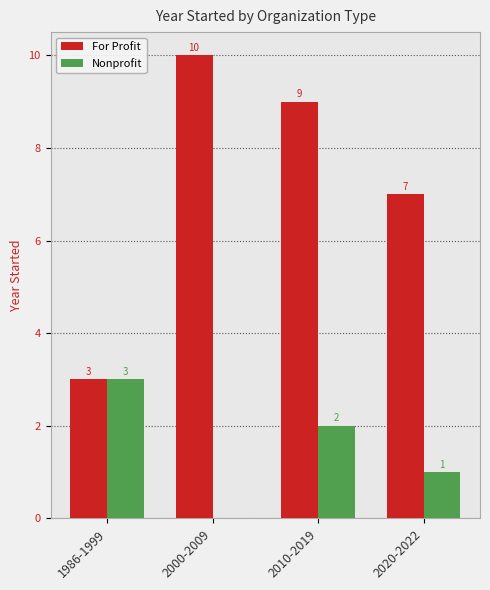

Is the value of Nonprofit at 2010-2019 greater than the value of For Profit at 2020-2022?

No